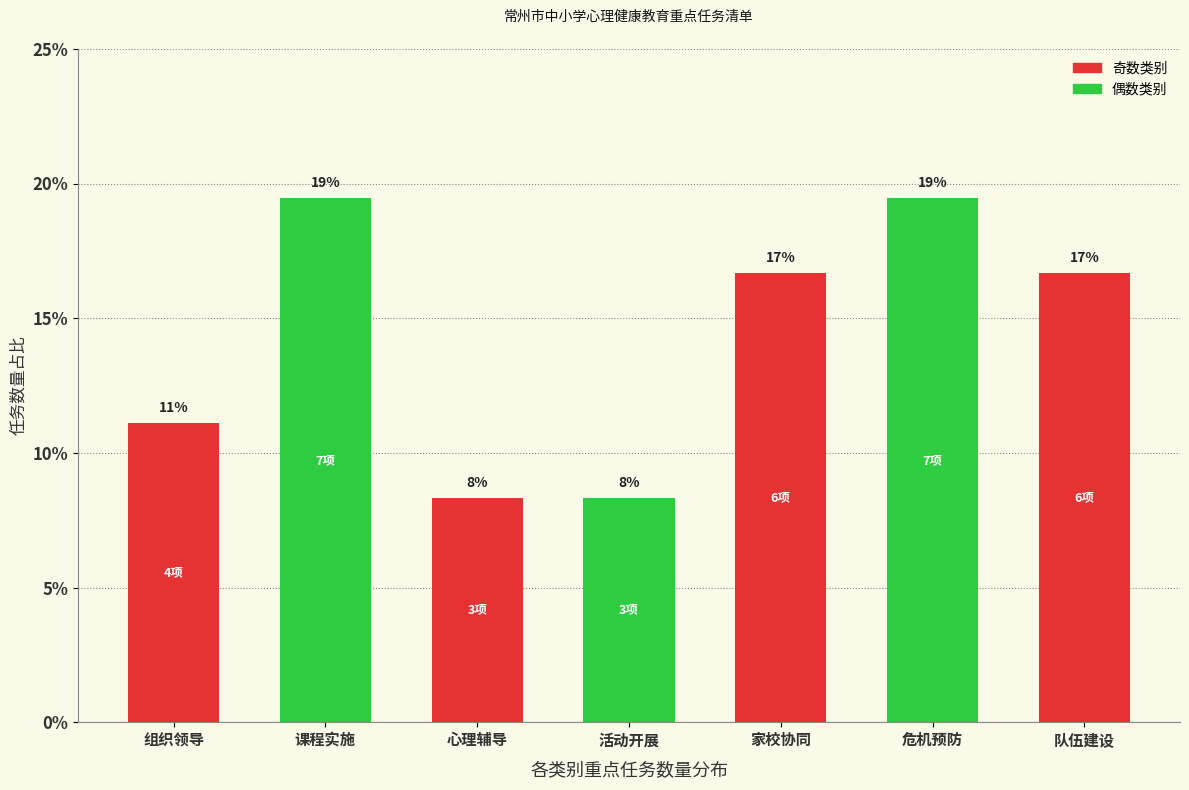

Does the chart contain any negative values?

No